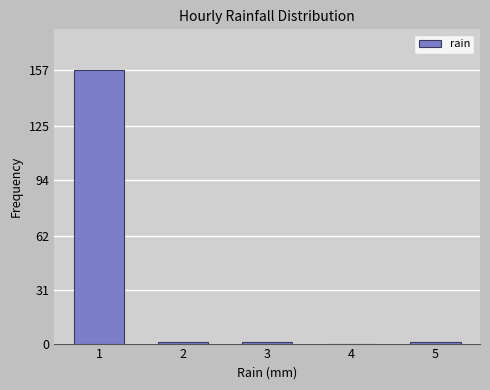

Reading left to right, extract all data points from this chart.

1=157	2=1	3=1	4=0	5=1